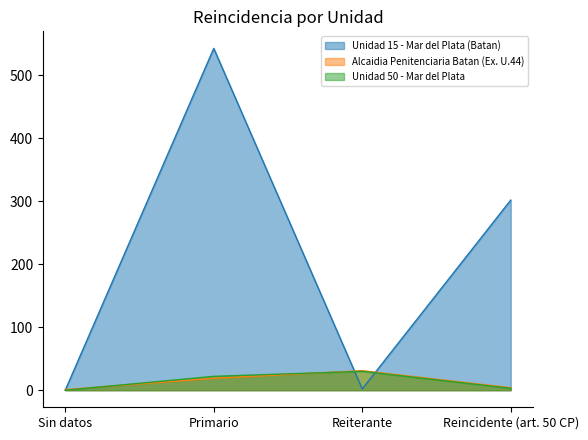

Reading left to right, list all the values displayed in this chart.

Unidad 15 - Mar del Plata (Batan): 0	543	2	302
Alcaidia Penitenciaria Batan (Ex. U.44): 1	19	31	4
Unidad 50 - Mar del Plata: 0	22	30	3